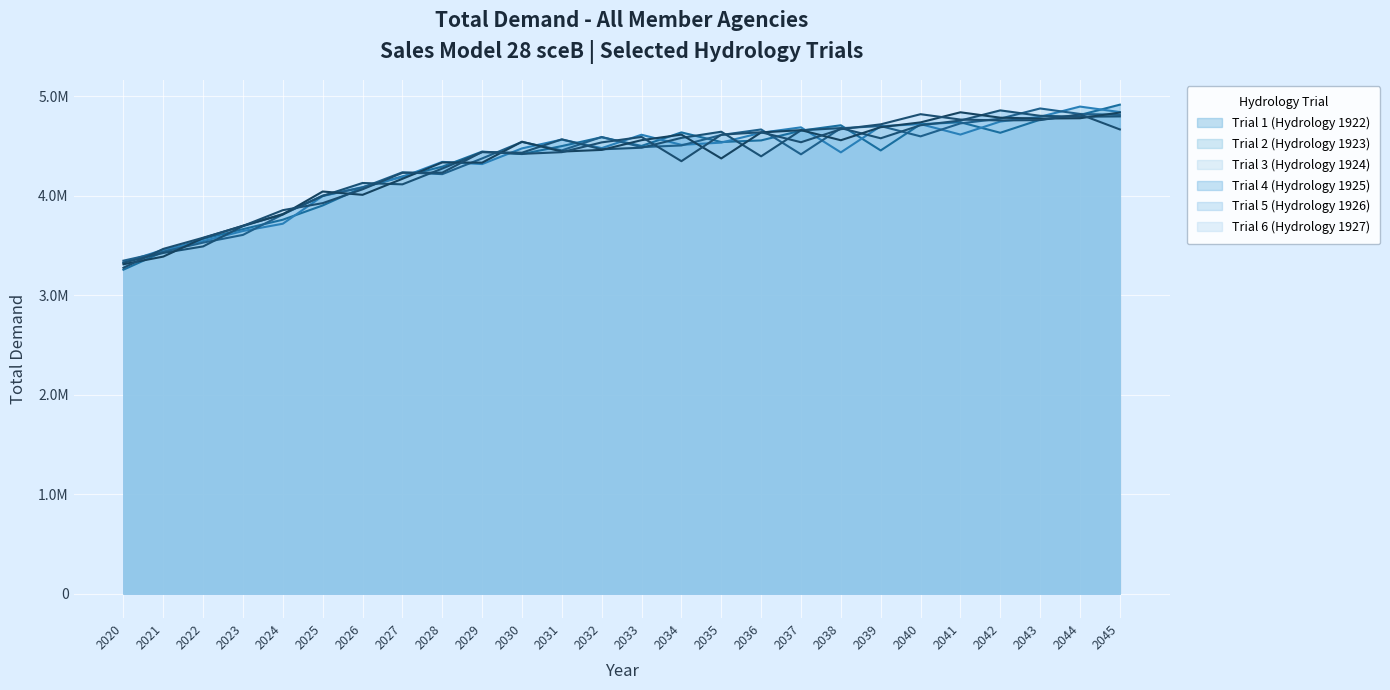

What are all the series names shown in the legend?

Trial 1 (Hydrology 1922), Trial 2 (Hydrology 1923), Trial 3 (Hydrology 1924), Trial 4 (Hydrology 1925), Trial 5 (Hydrology 1926), Trial 6 (Hydrology 1927)